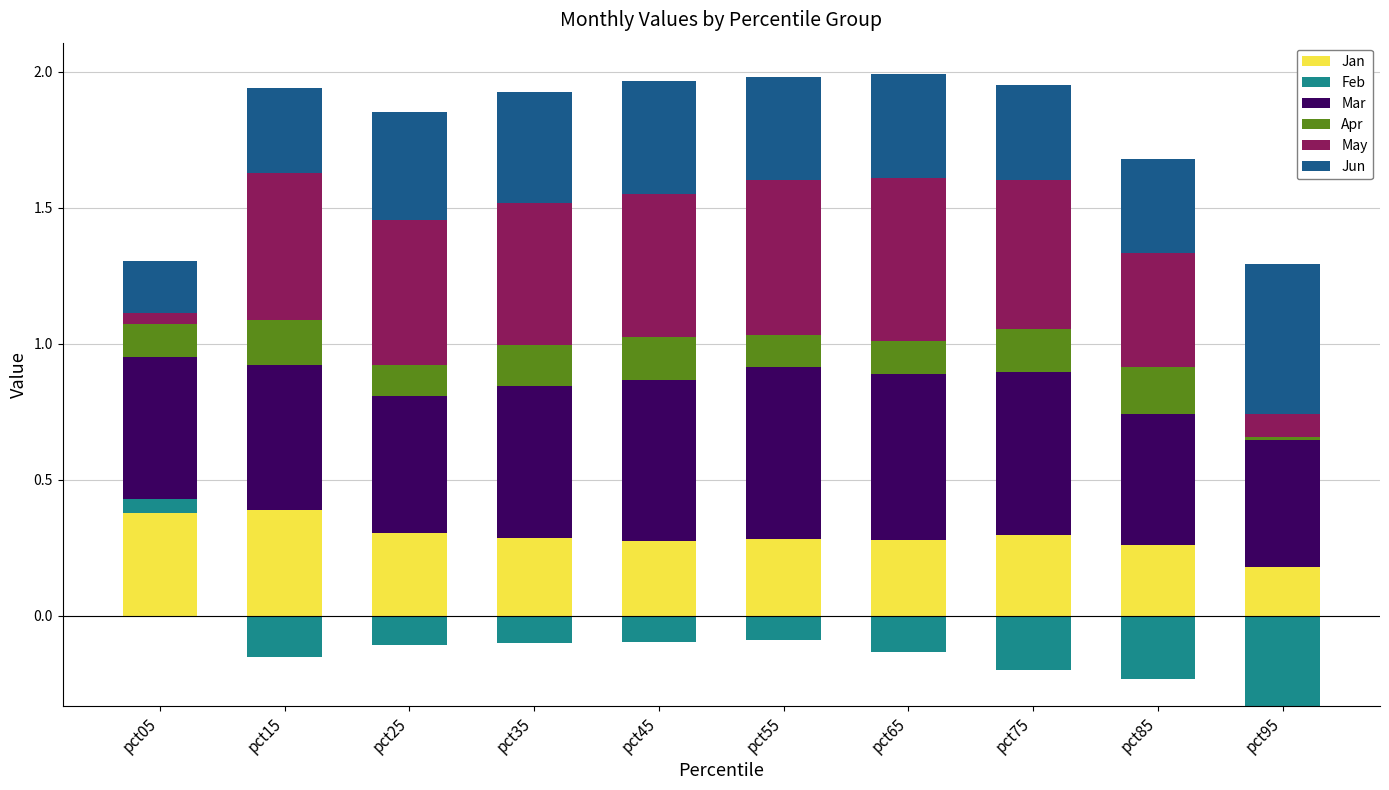

What is the highest value of the Jan series?

0.4